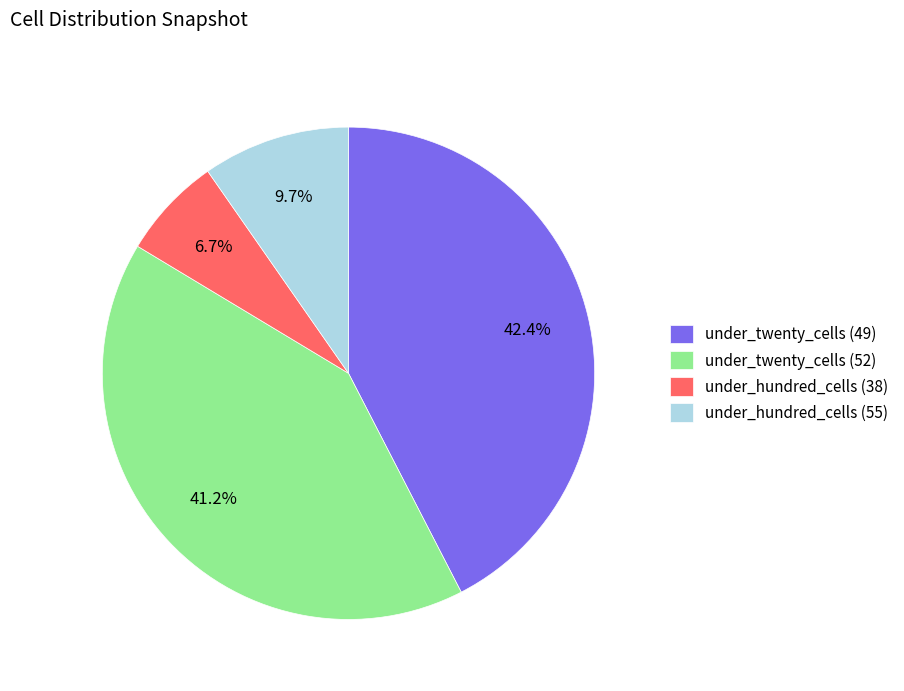

Count the number of slices in the pie.

4